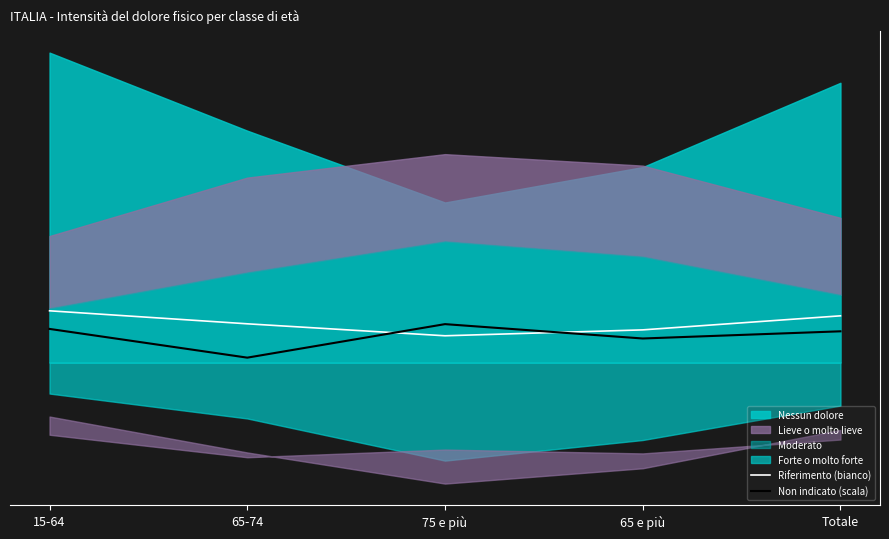

How many intersections are there between Riferimento (bianco) and Non indicato (scala)?

2